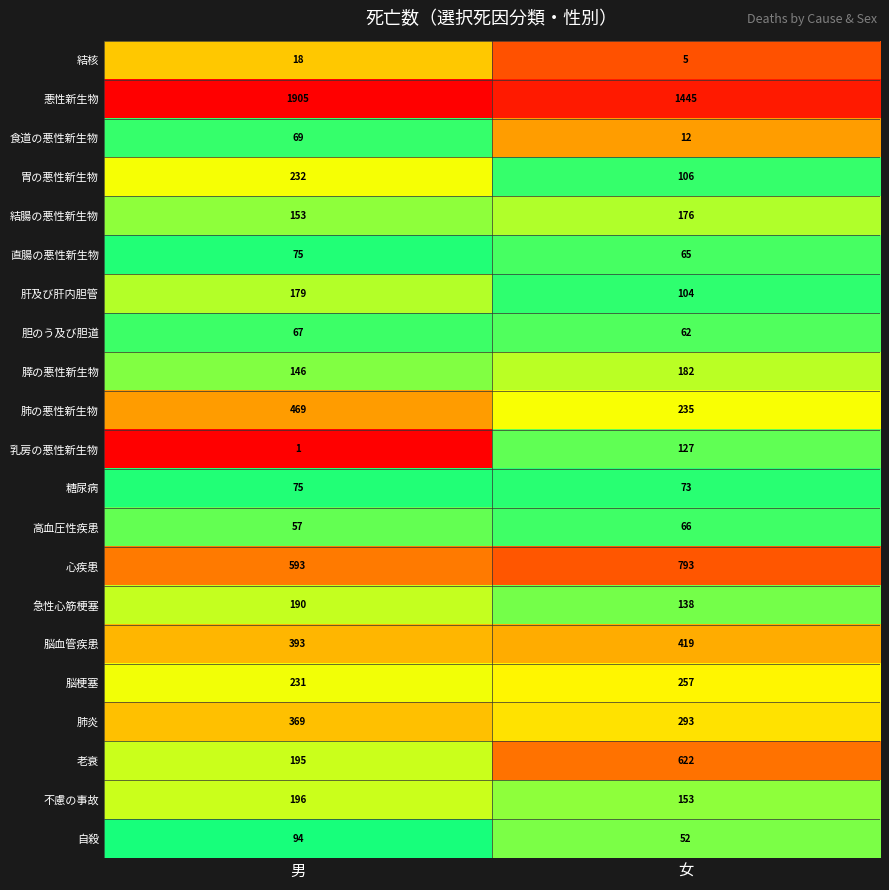

What is the sum of all 直腸の悪性新生物 values?

140